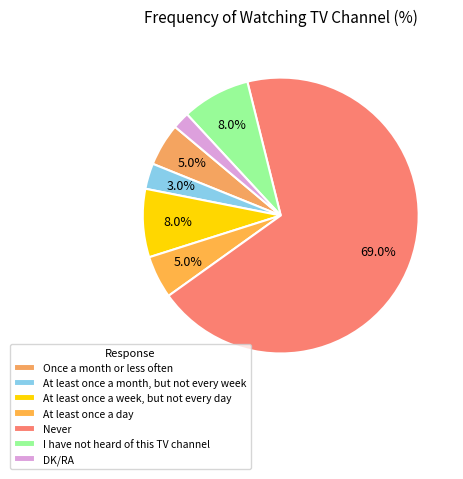

The I have not heard of this TV channel slice represents 8% of the pie. True or false?

True